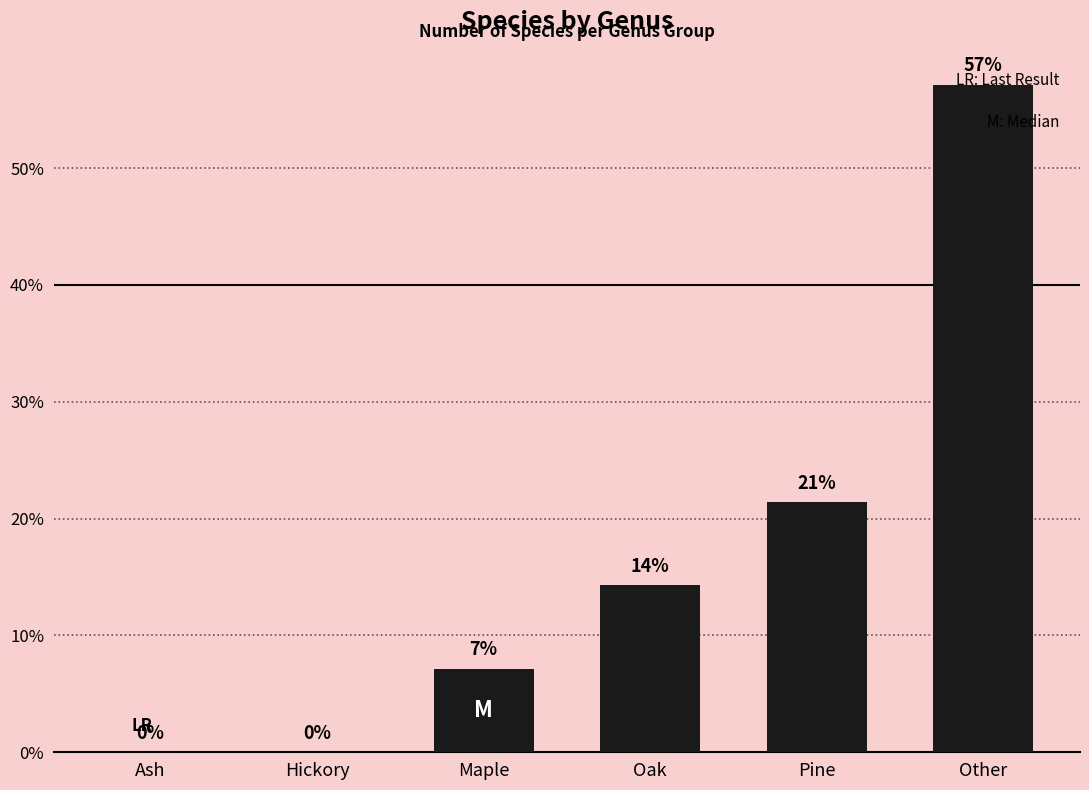

Are the bars horizontal?

No